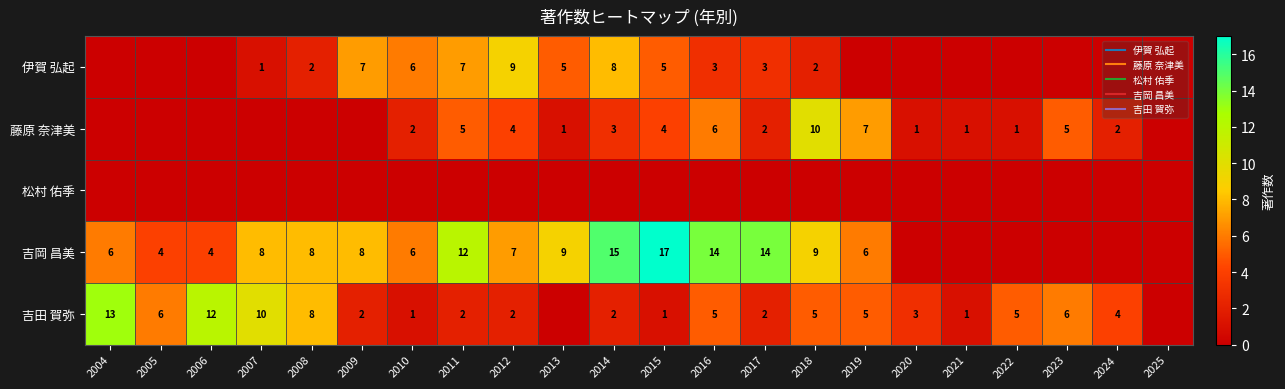

Between 2013 and 2025, which is larger?

2013